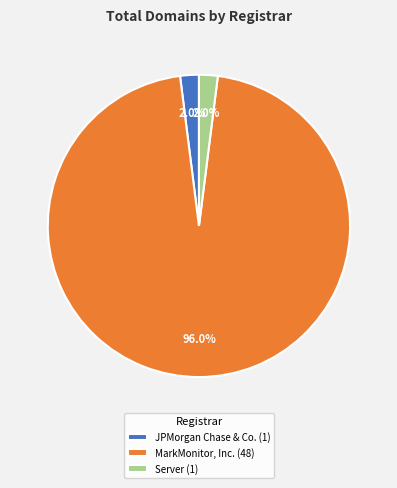

To the nearest percent, what is the combined percentage of JPMorgan Chase & Co. and Server?

4%